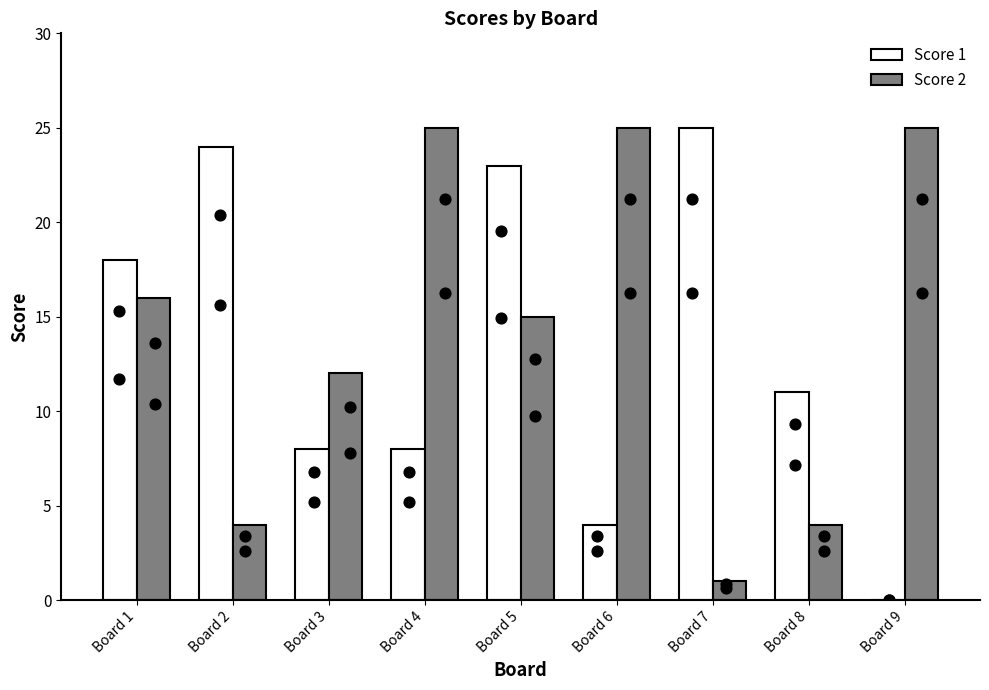

At which category is the sum across all series the highest?

Board 5